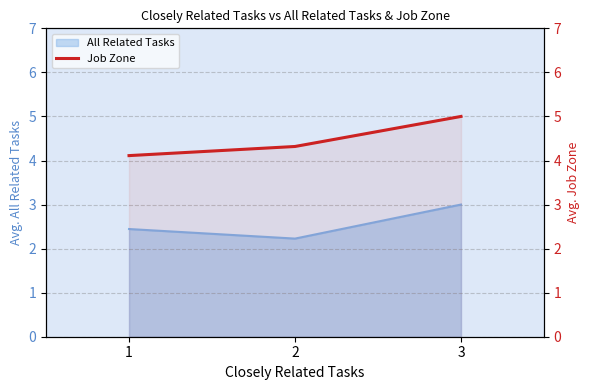

The chart shows a value of 5.0 at 3. True or false?

True